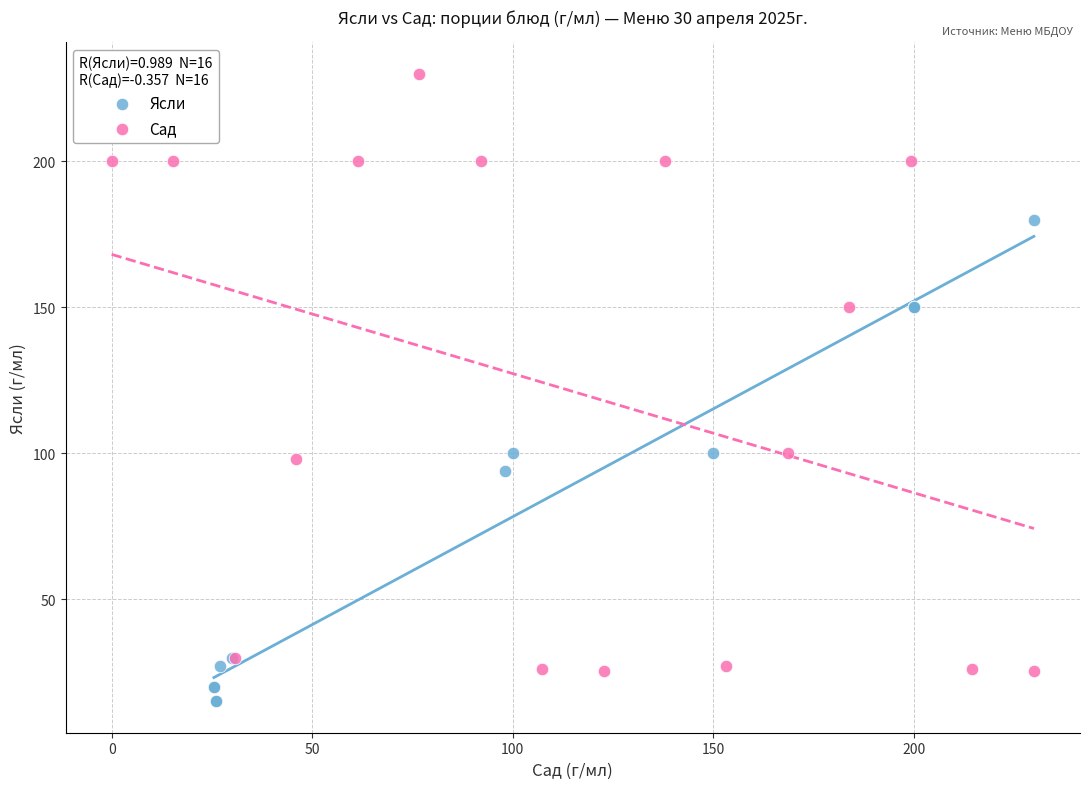

Which series contains the lowest Y value?

Ясли